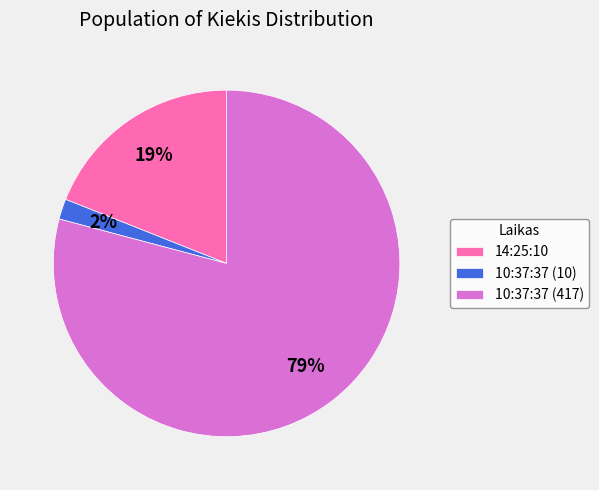

How many slices are in this pie chart?

3